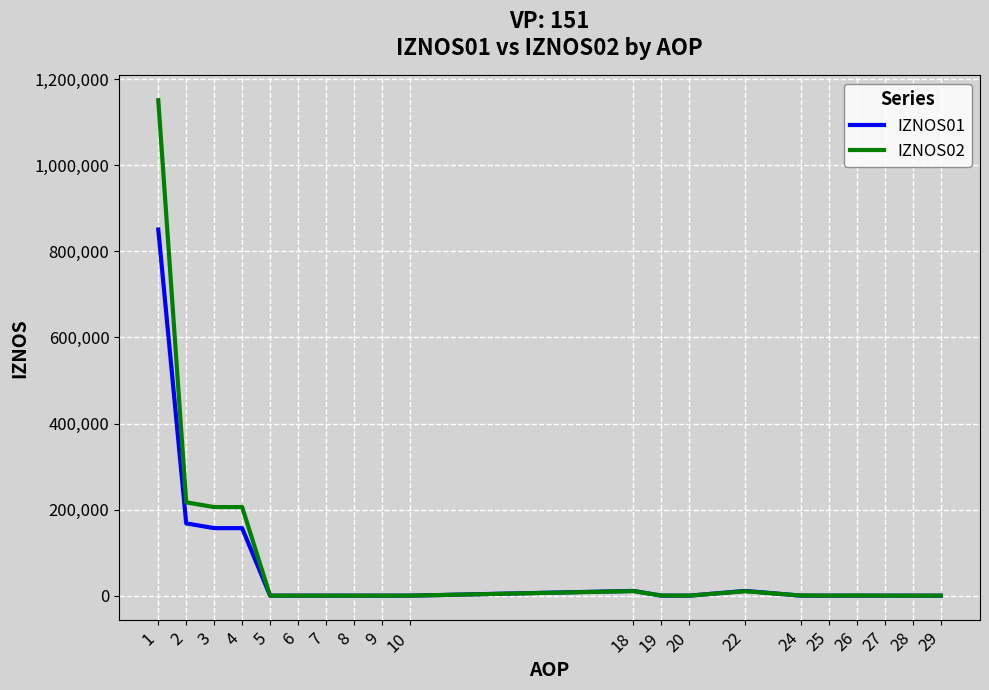

At which label does IZNOS01 reach its peak?

1